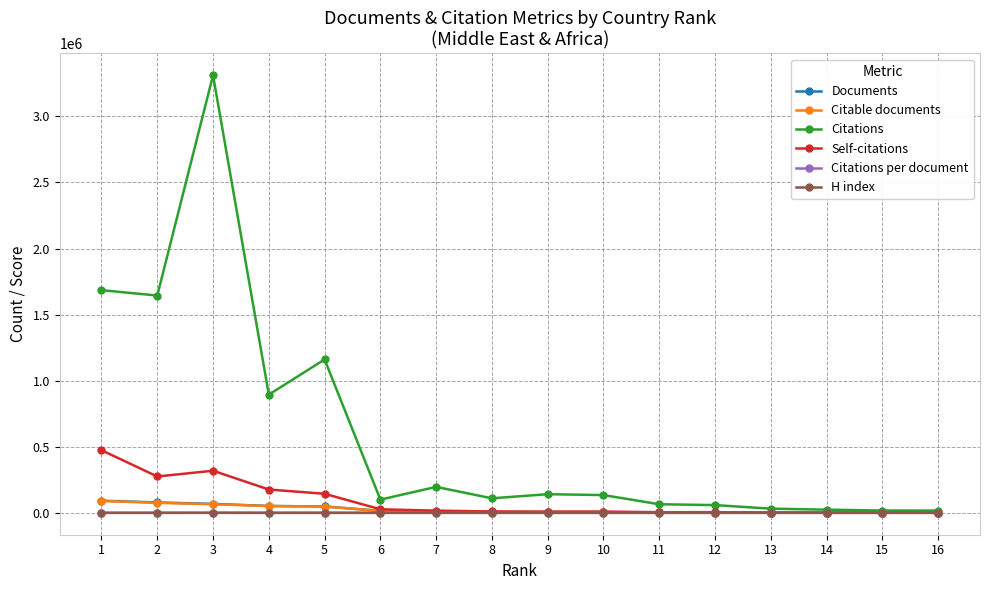

What is the value of the H index point at the 12th from the left?

98.0